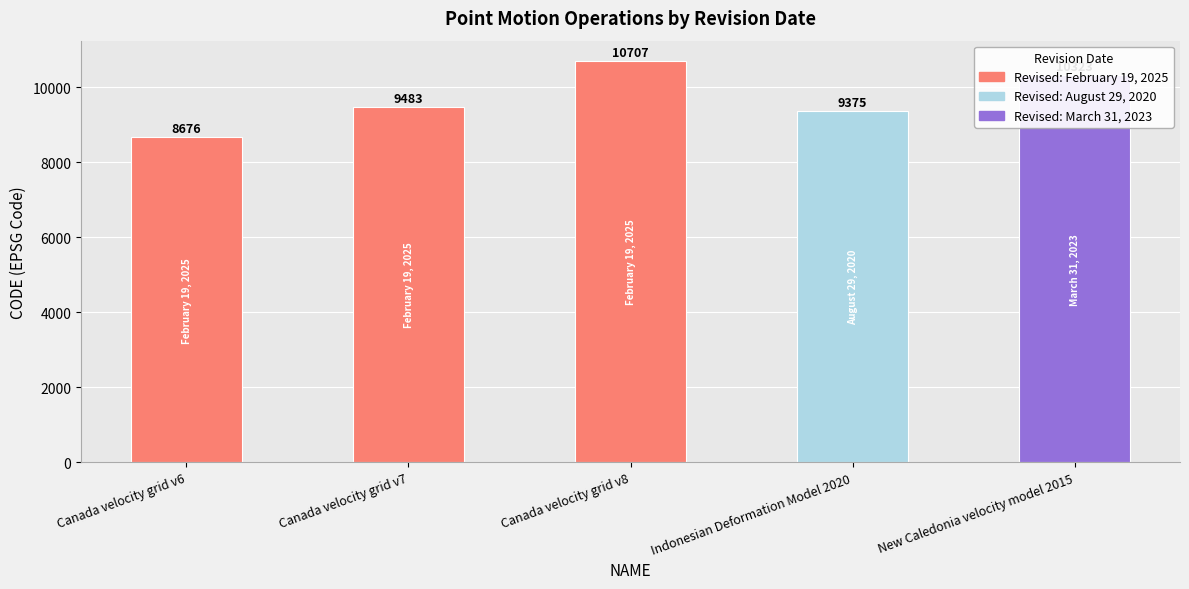

Are the bars horizontal?

No